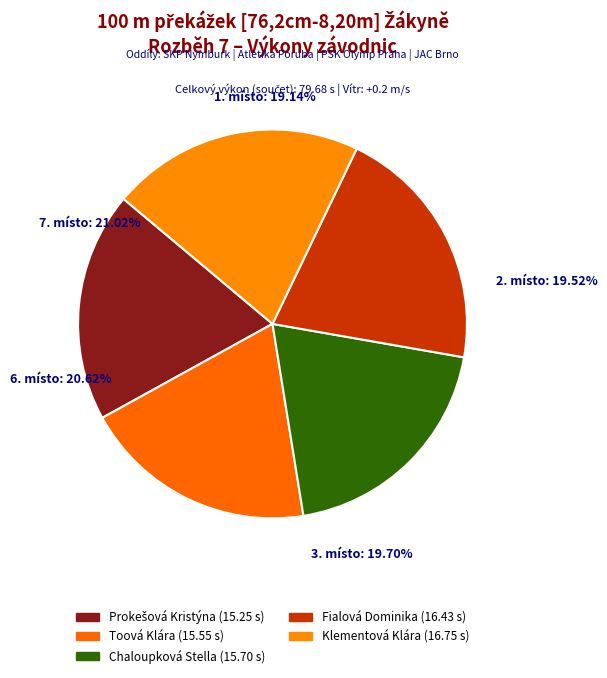

True or false: Chaloupková Stella accounts for 25% of the total.

False